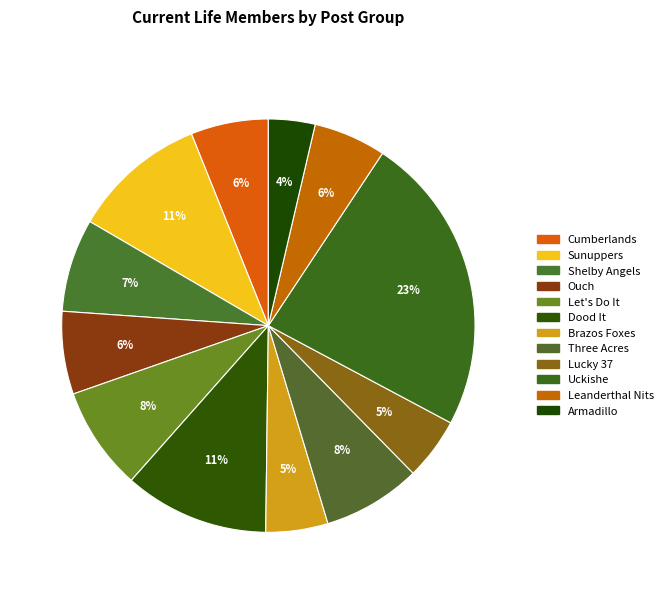

Is it true that Cumberlands is 16% of the pie?

False